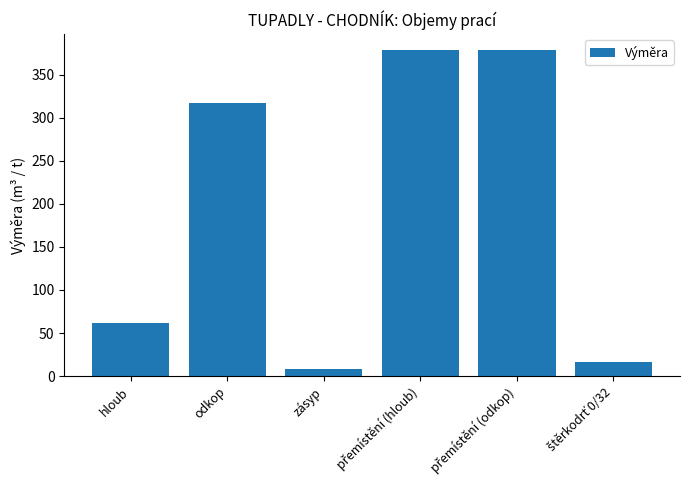

What is the sum of all values?

1160.0